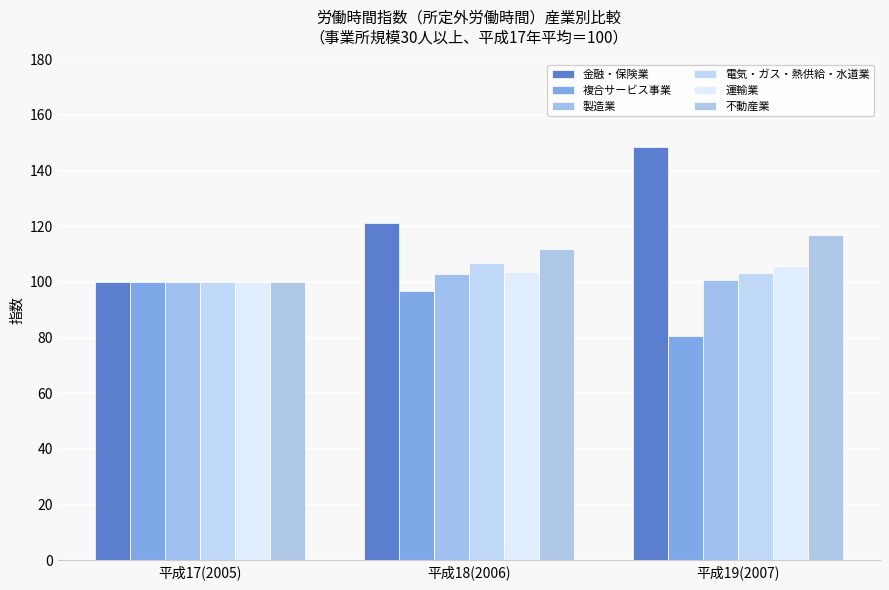

How many bars are there in each group?

6